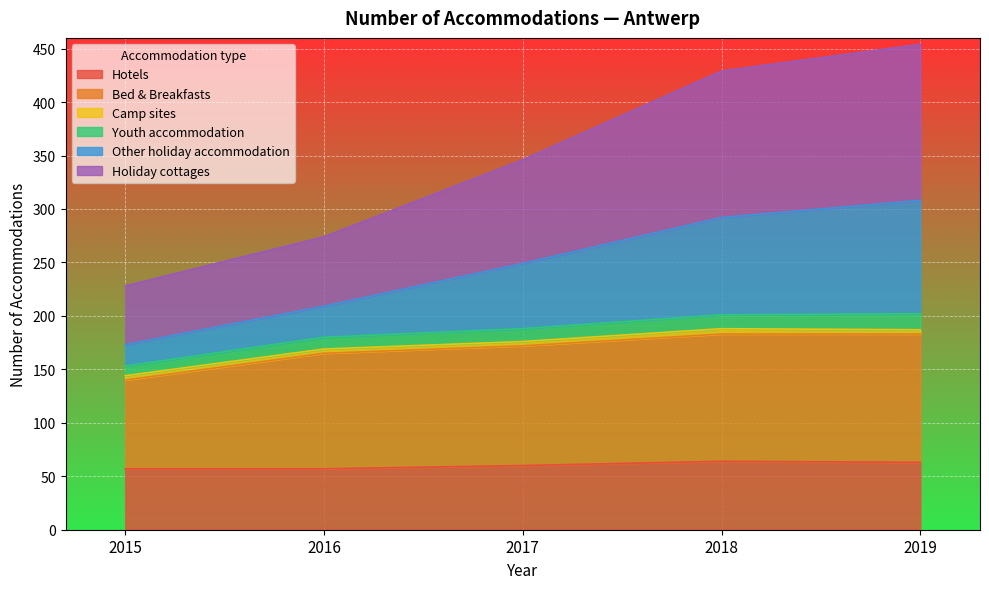

What is the highest value of the Hotels series?

64